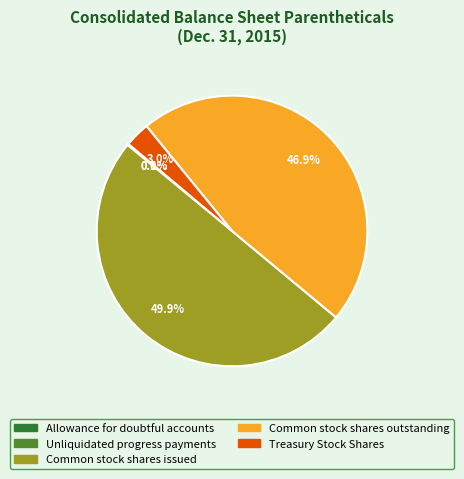

Combined, what portion of the pie is Treasury Stock Shares and Common stock shares outstanding?

49.9%